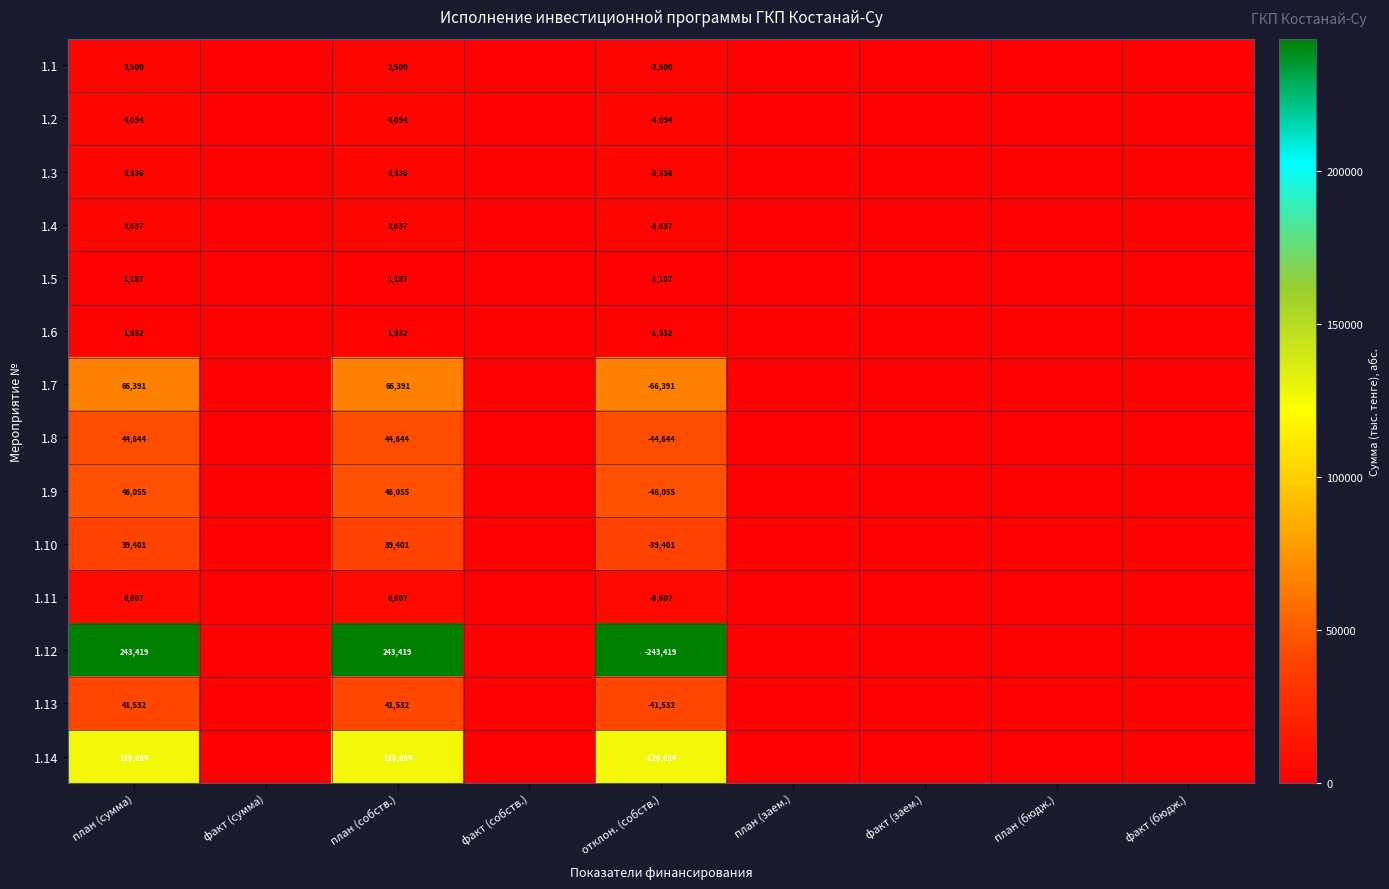

At отклон. (собств.), list the series in order from largest to smallest.

1.5, 1.6, 1.1, 1.3, 1.4, 1.2, 1.11, 1.10, 1.13, 1.8, 1.9, 1.7, 1.14, 1.12